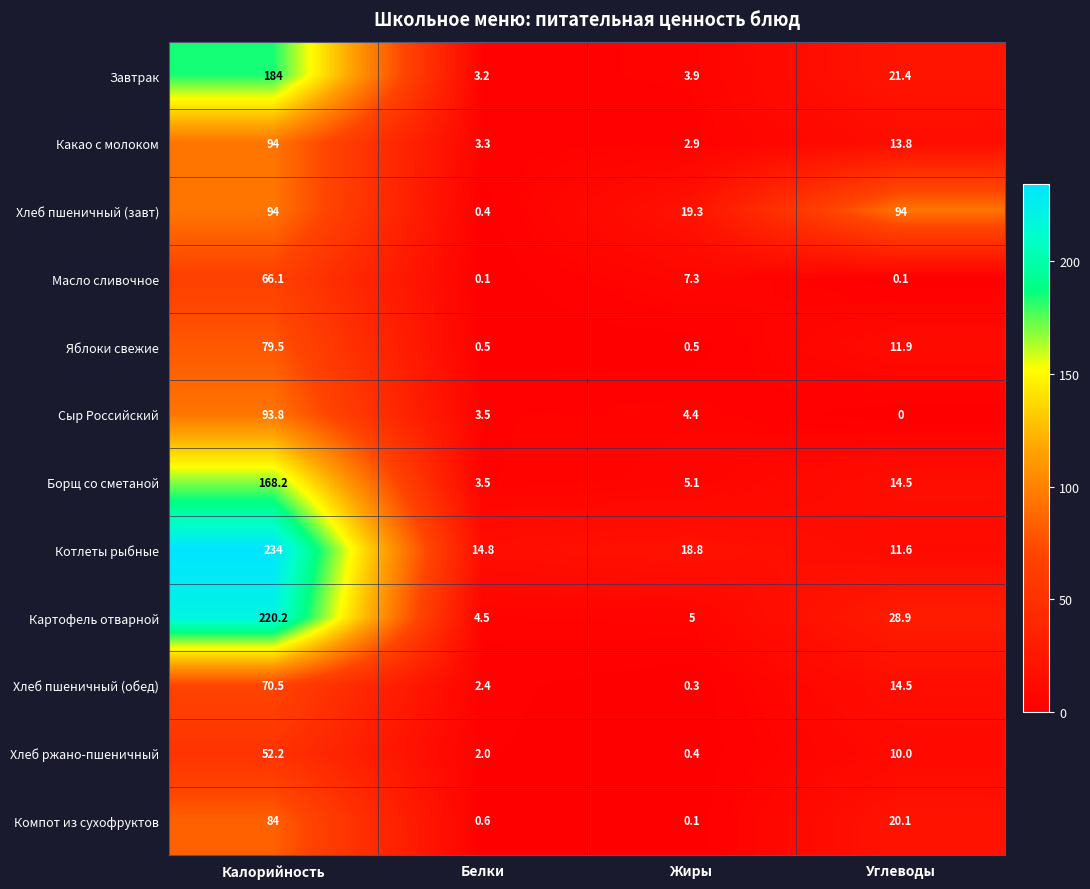

What is the average value of the Борщ со сметаной series?

47.8